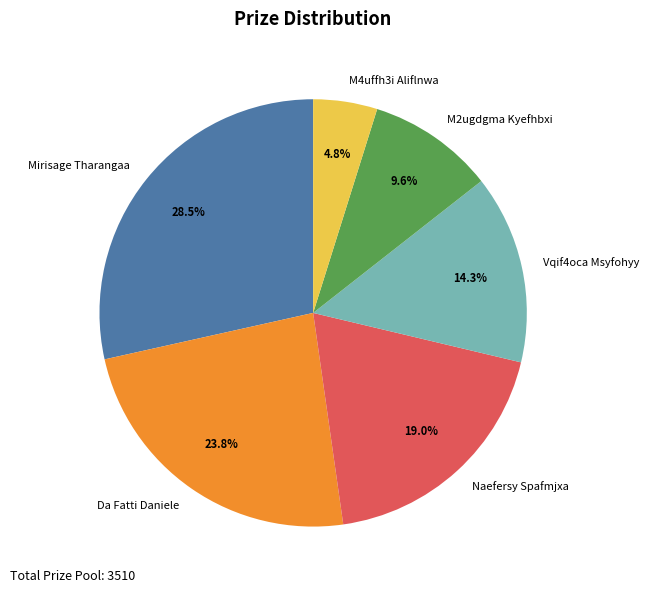

Does Naefersy Spafmjxa account for over 50% of the chart?

No